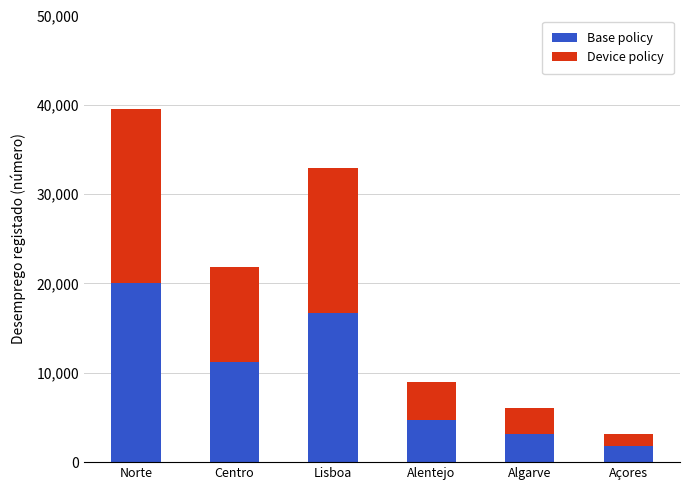

How many values in the Base policy series are below 11157?

3